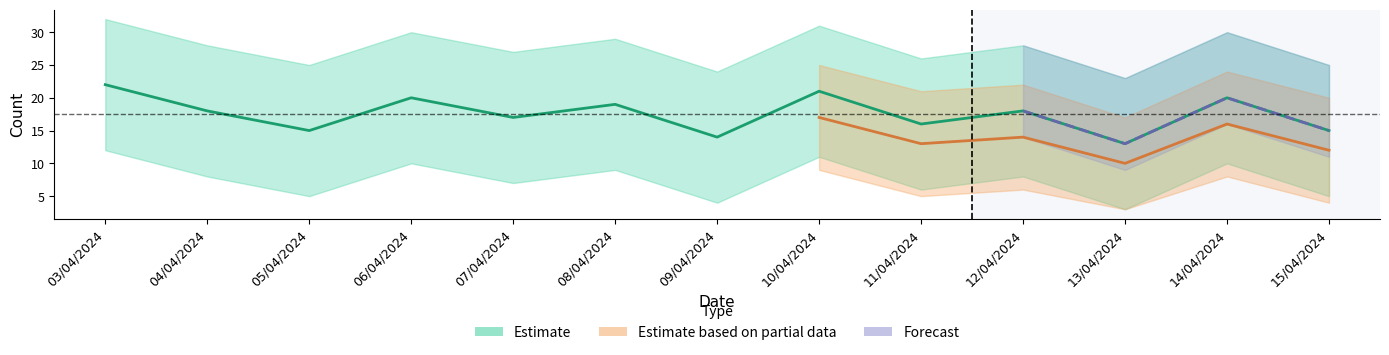

Read the value at 11/04/2024.

16